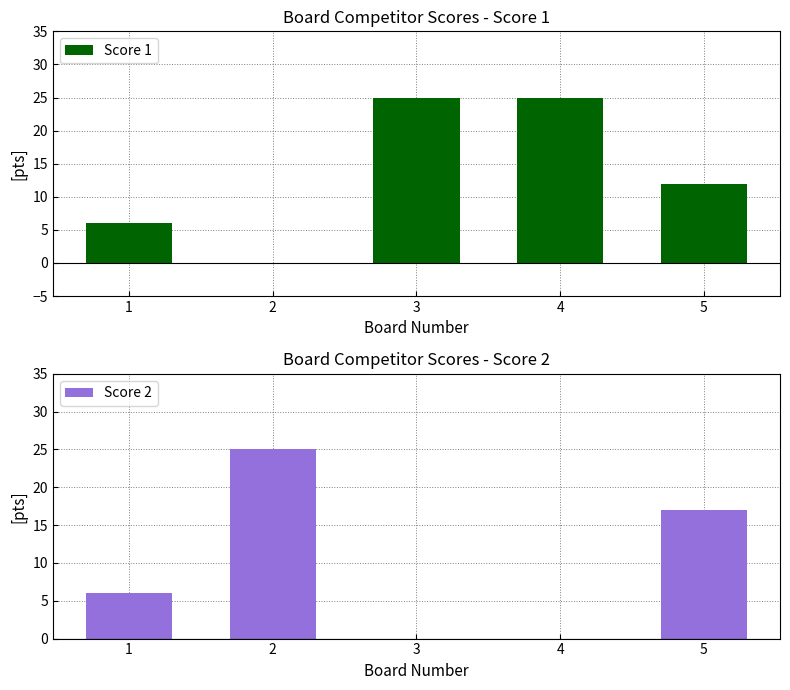

What is the highest value of the Score 1 series?

25